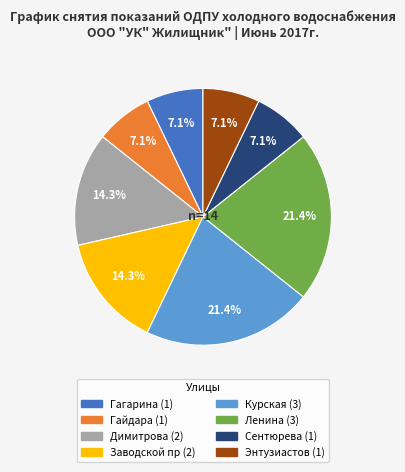

To the nearest percent, what is the difference between the largest and smallest slice percentages?

14%